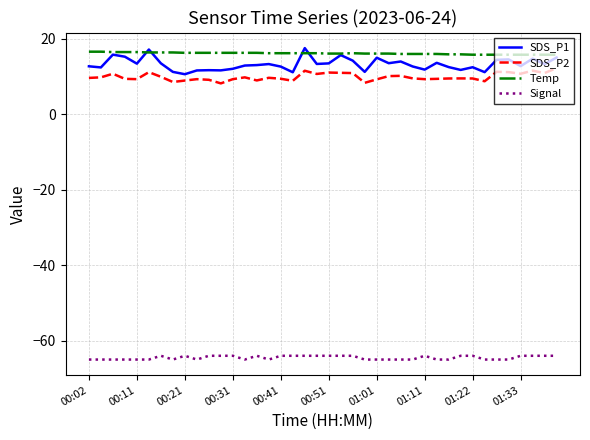

How many lines are shown in the chart?

4